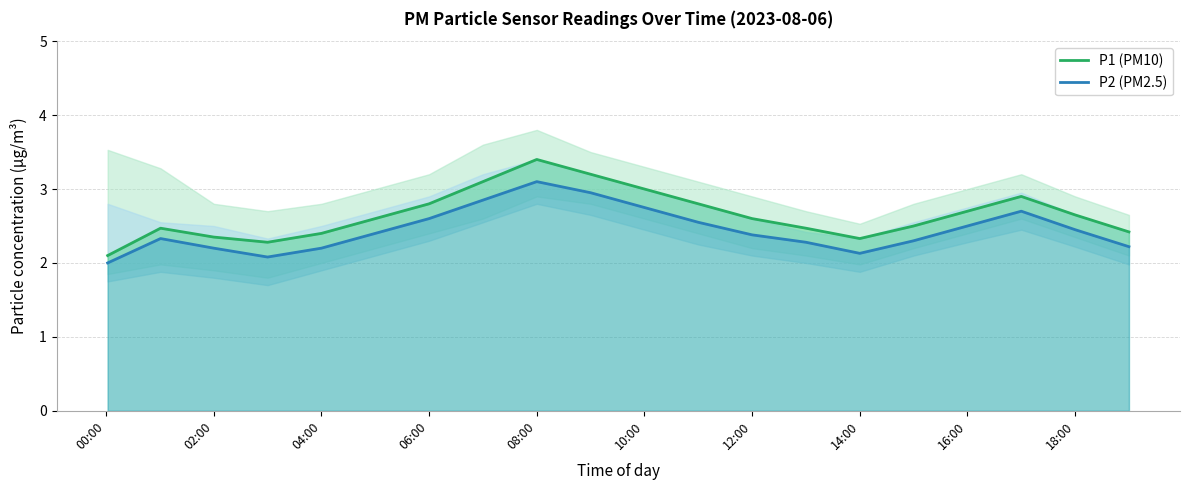

In P2 (PM2.5), how many points are lower than both neighbors (excluding endpoints)?

2